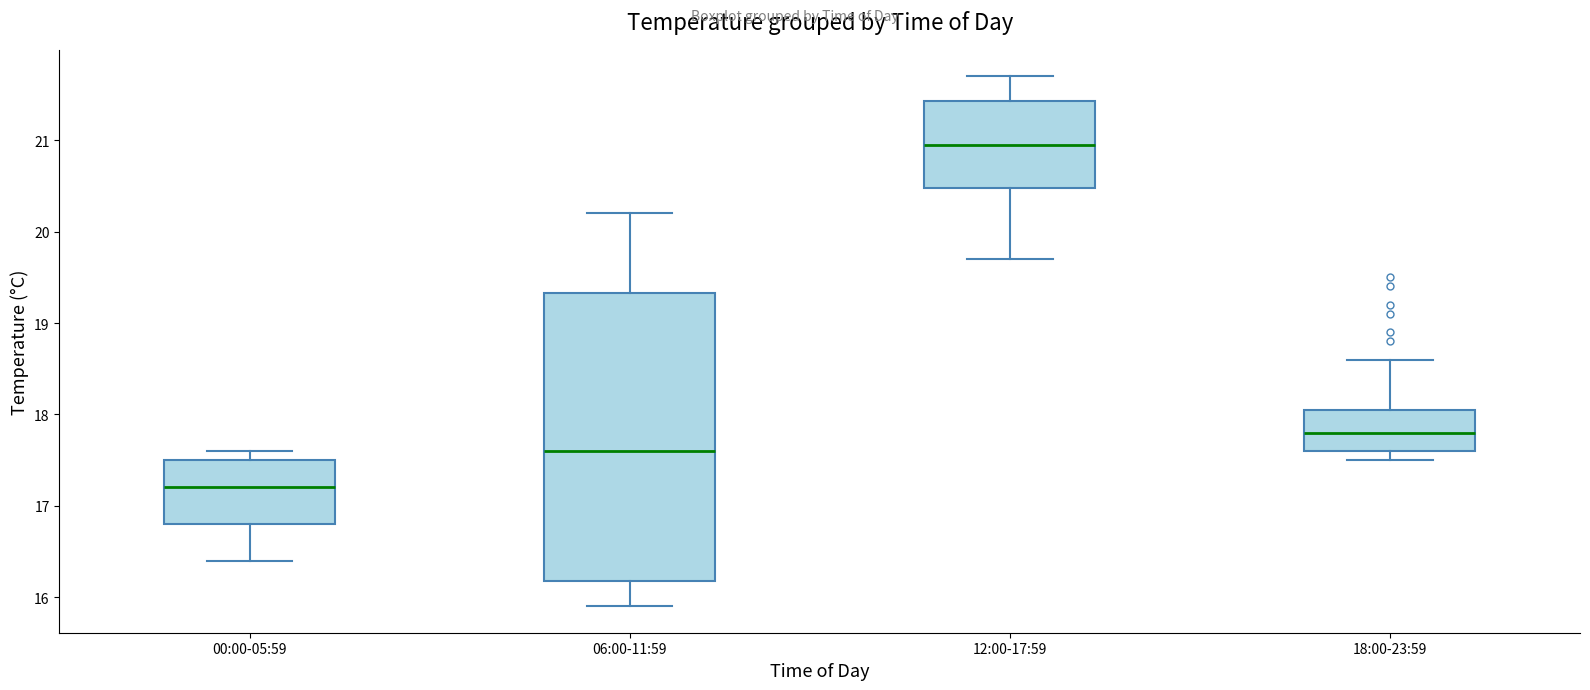

Comparing the boxes themselves (not the whiskers), which one is the tallest?

06:00-11:59